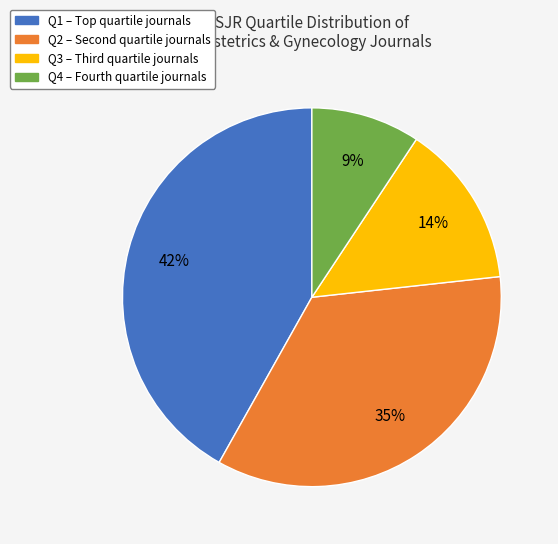

The Q2 slice represents 45% of the pie. True or false?

False